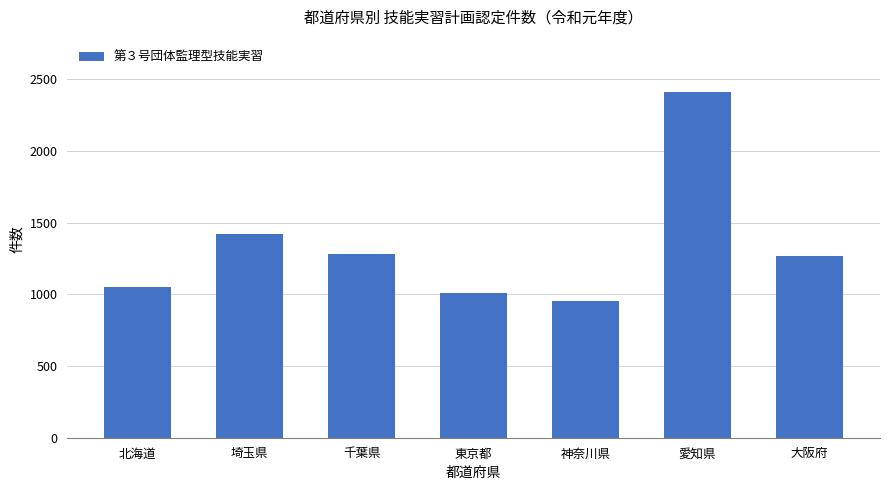

What is the average value?

1343